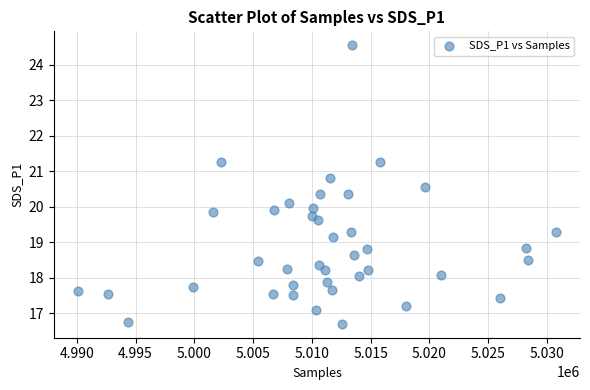

What is the range of X values (max minus min)?

40709.0